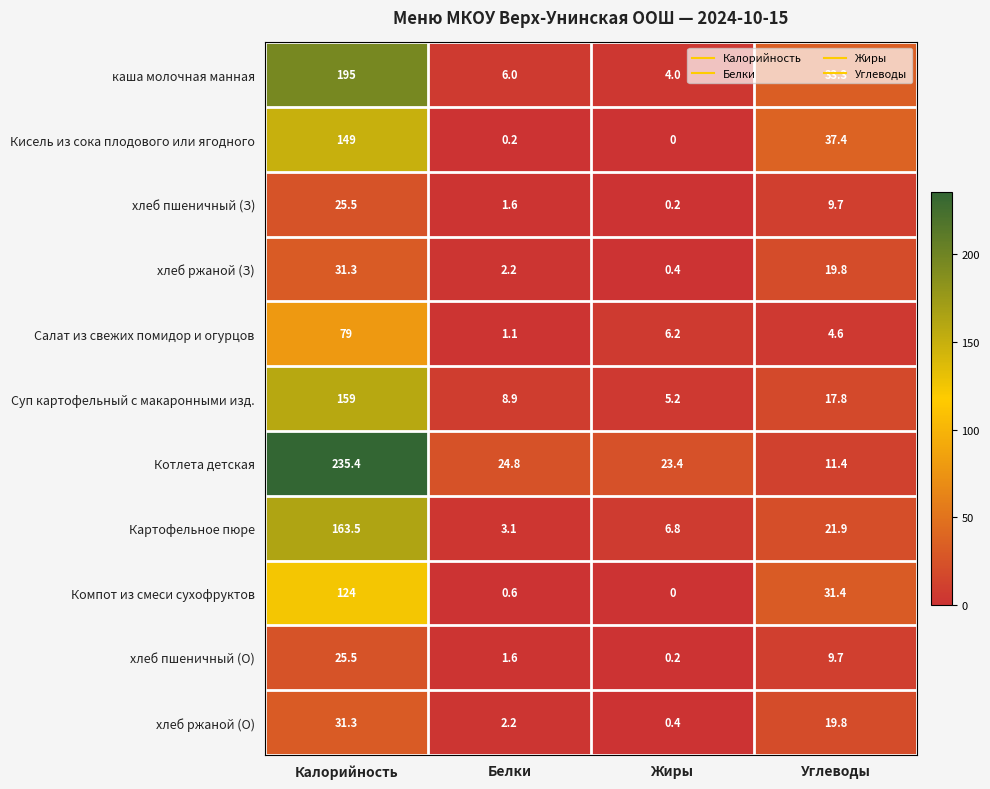

Which category has the highest value in the хлеб ржаной (З) series?

Калорийность